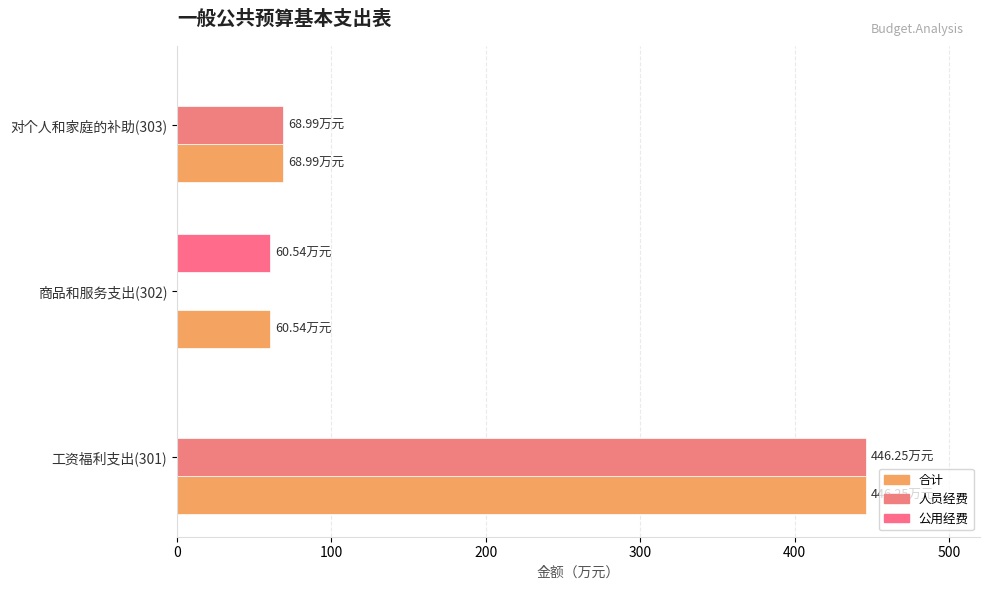

How many data points in 人员经费 are above 68?

2